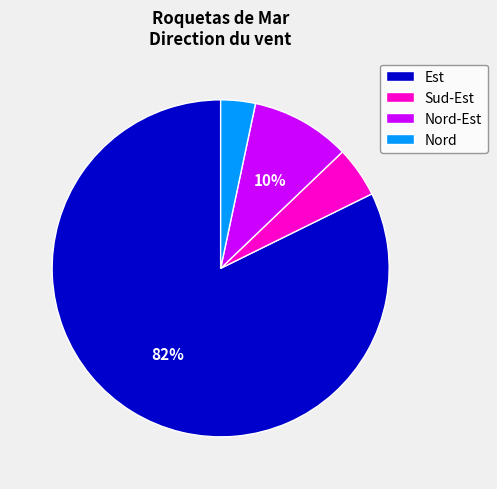

To the nearest percent, what portion does Est represent?

82%